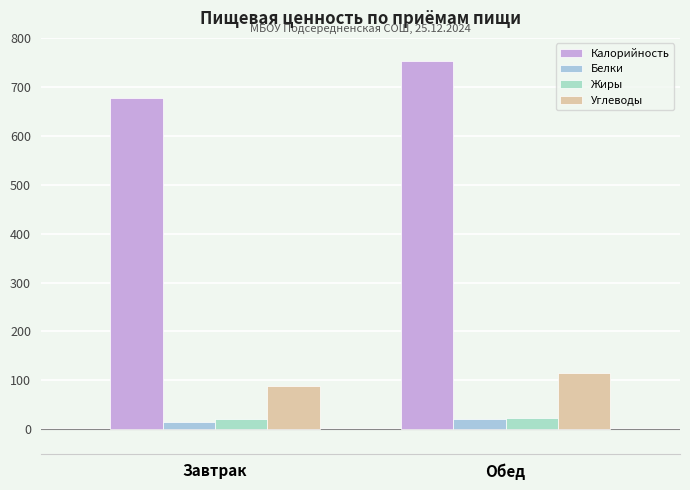

What is the average value of the Жиры series?

21.7